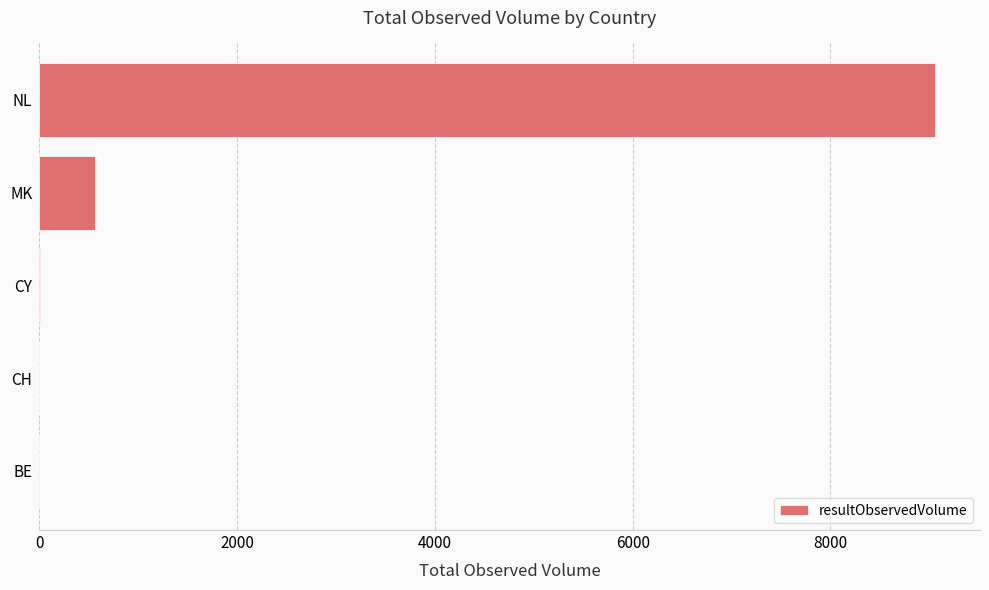

What is the sum of the values at NL and MK?

9623.7